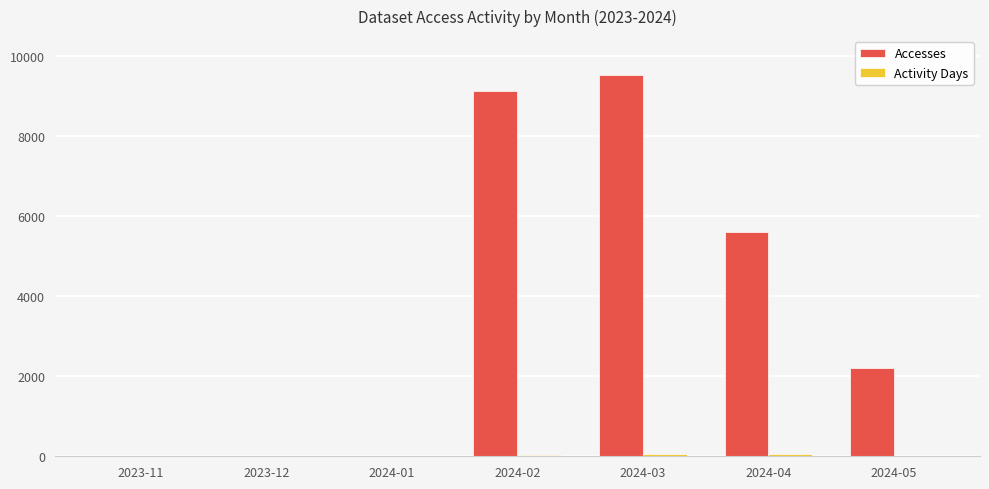

Which series has the largest total across all categories?

Accesses